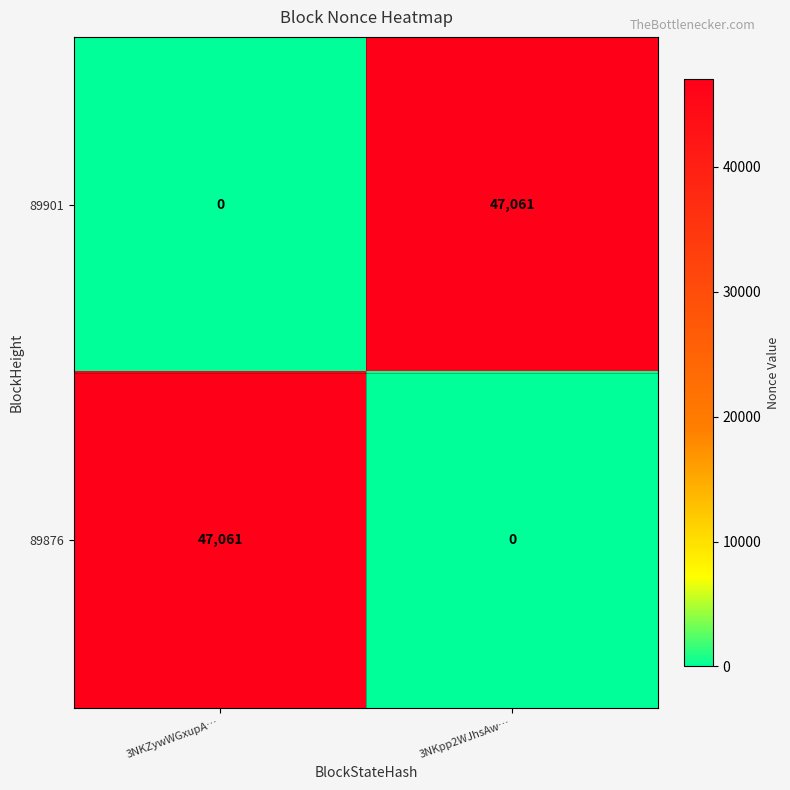

Rank the series at 3NKpp2WJhsAw… from lowest to highest value.

89876, 89901